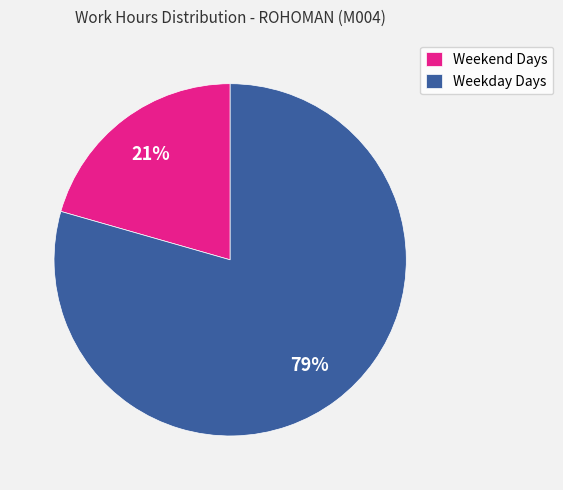

What is the ratio of the value at Weekend Days to the value at Weekday Days?

0.3